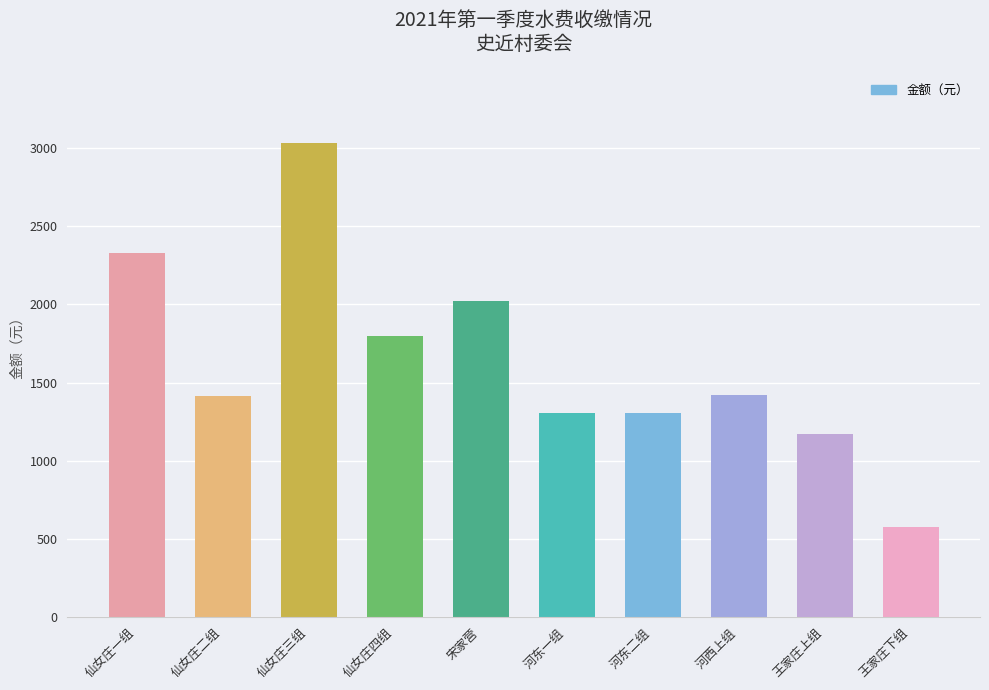

Where does the data first go above 1419?

仙女庄一组